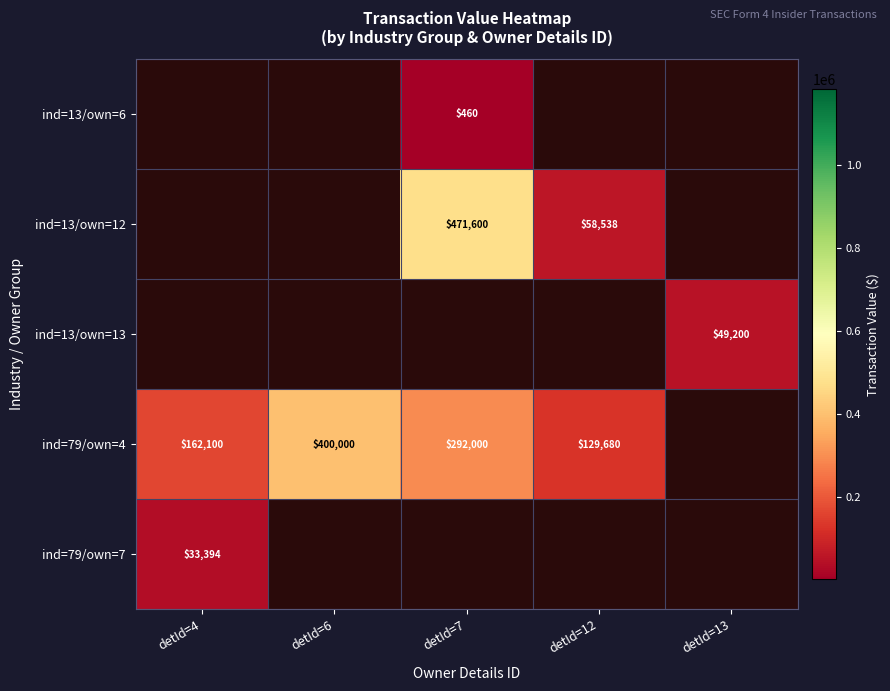

How many data points does each series have?

5